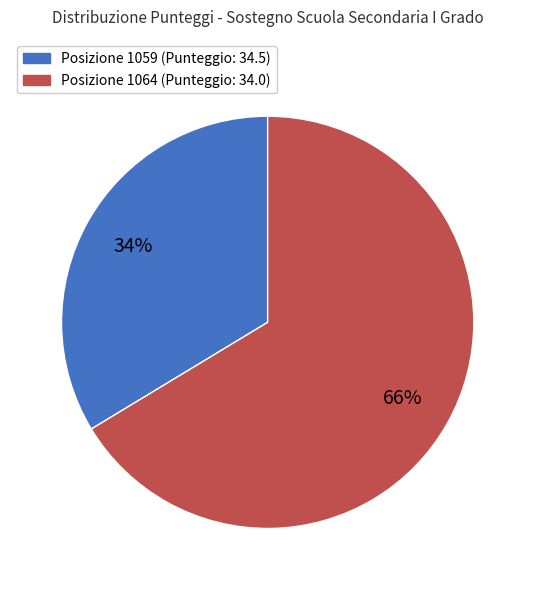

Is there a majority slice in this chart?

Yes